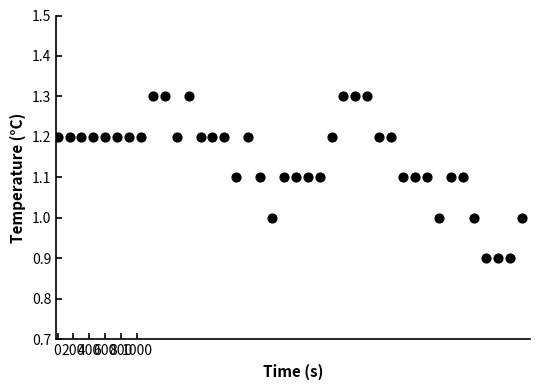

What is the range of X values (max minus min)?

5850.0